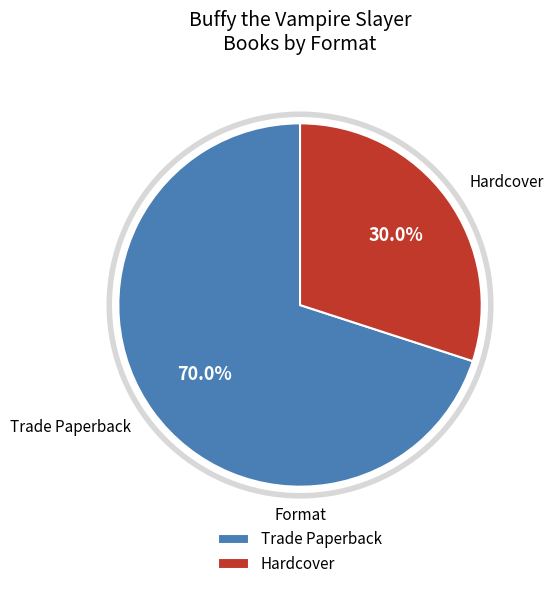

What percentage is NOT represented by Hardcover?

70.0%